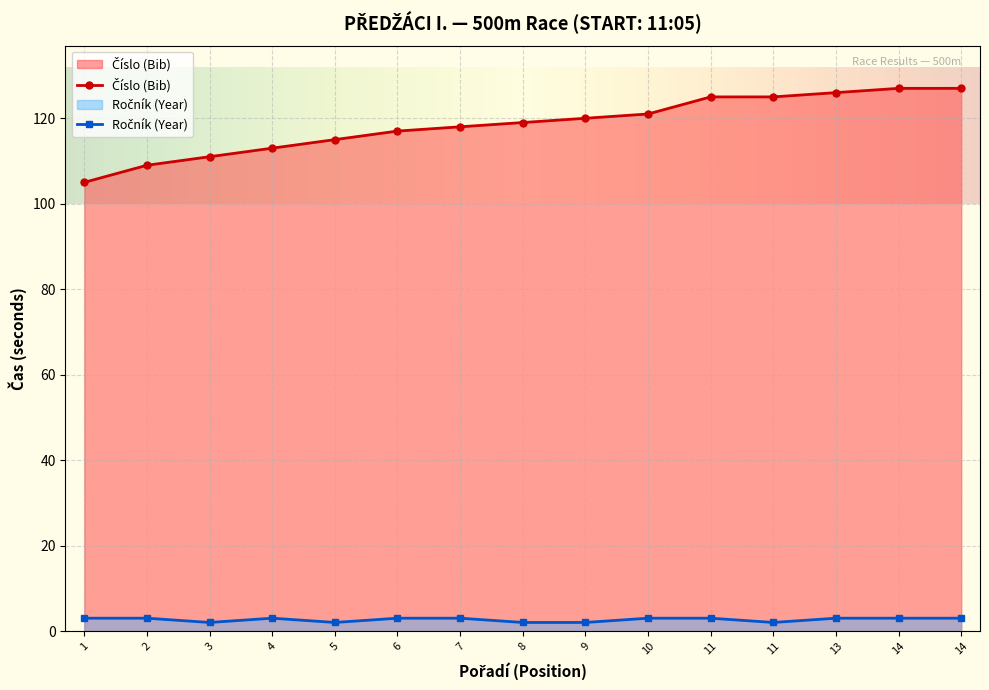

At which category does the chart reach its minimum across all series?

3